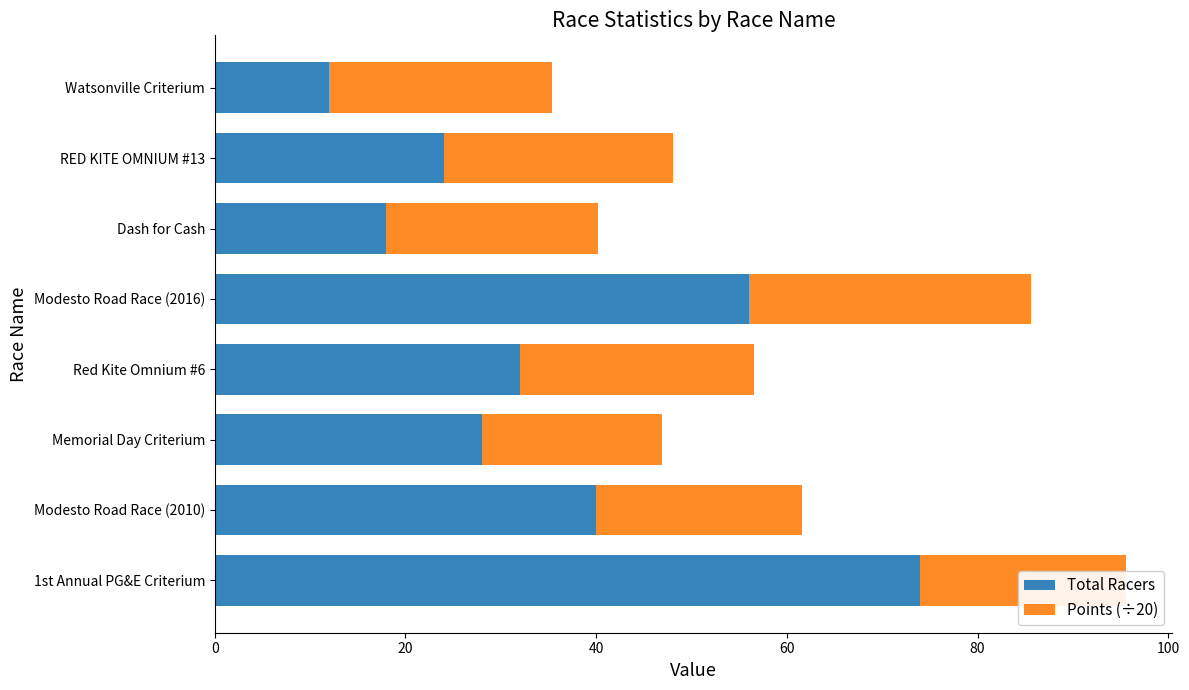

What is the approximate value of Total Racers at Dash for Cash?

18.0